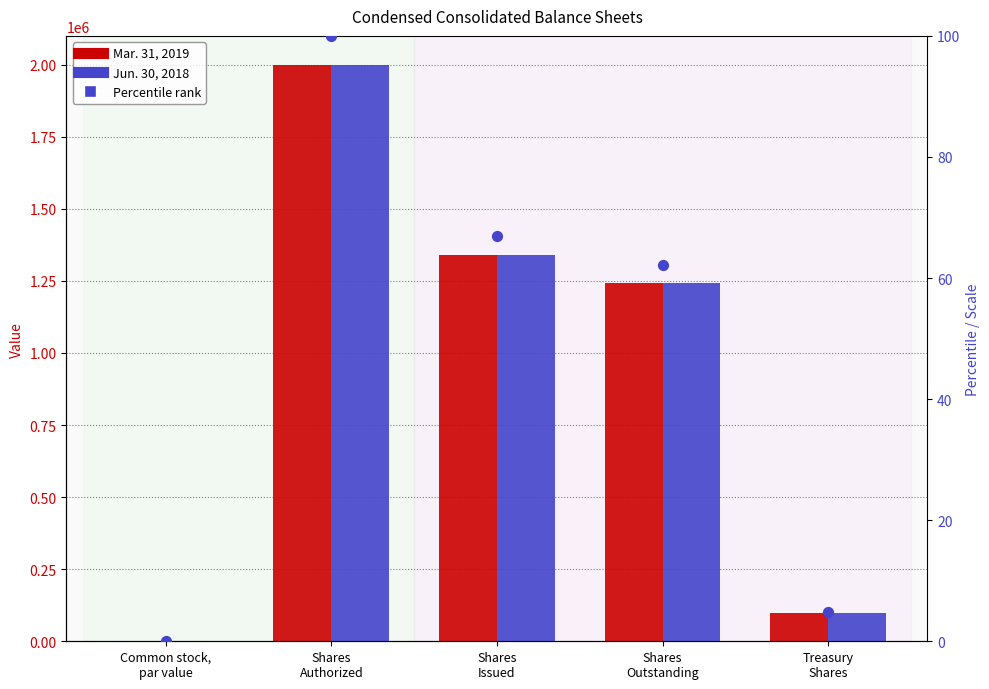

At which category is the sum across all series the highest?

Shares
Authorized